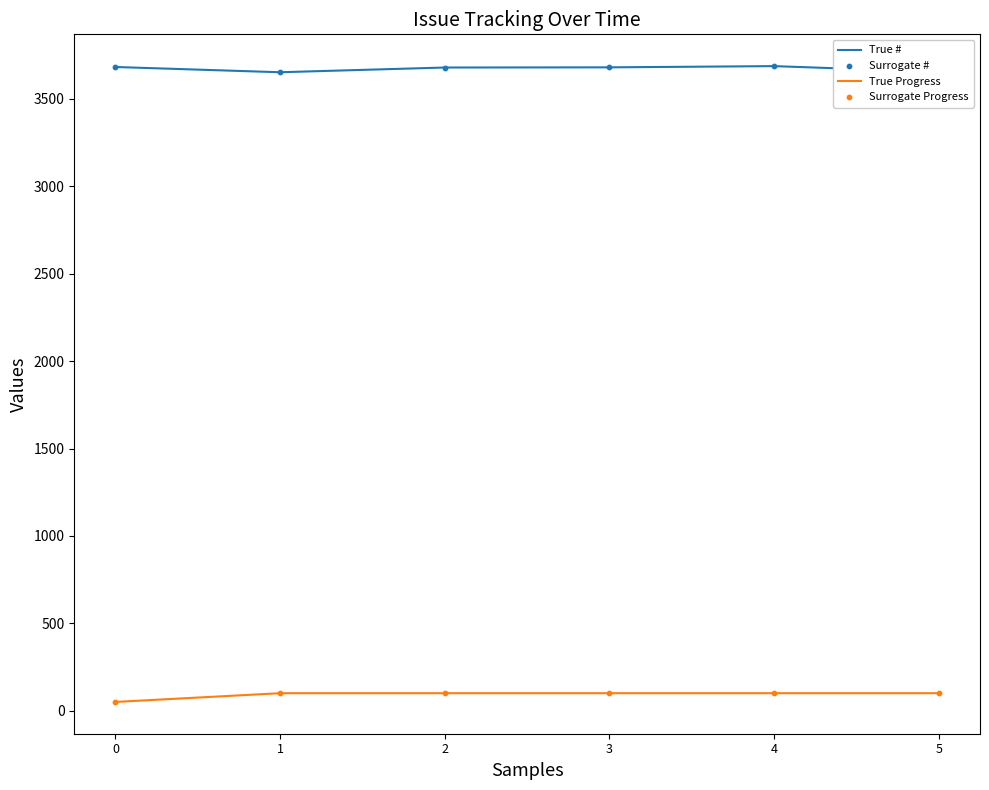

What is the difference between the highest and lowest values at 3?

3581